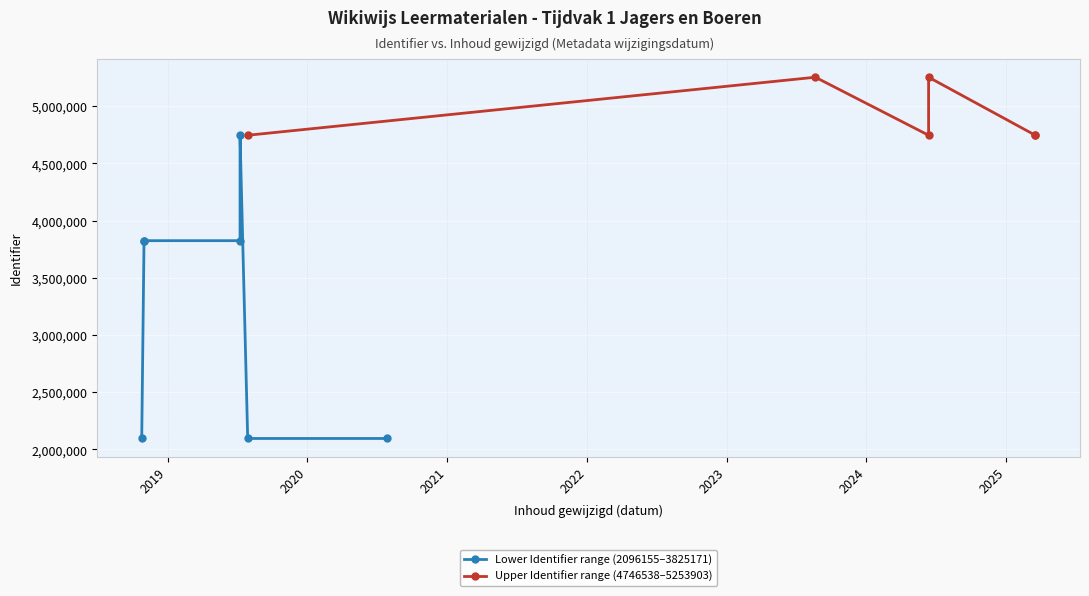

What is the change in value from 2019-07-09 to 2024-06-12?

+507365